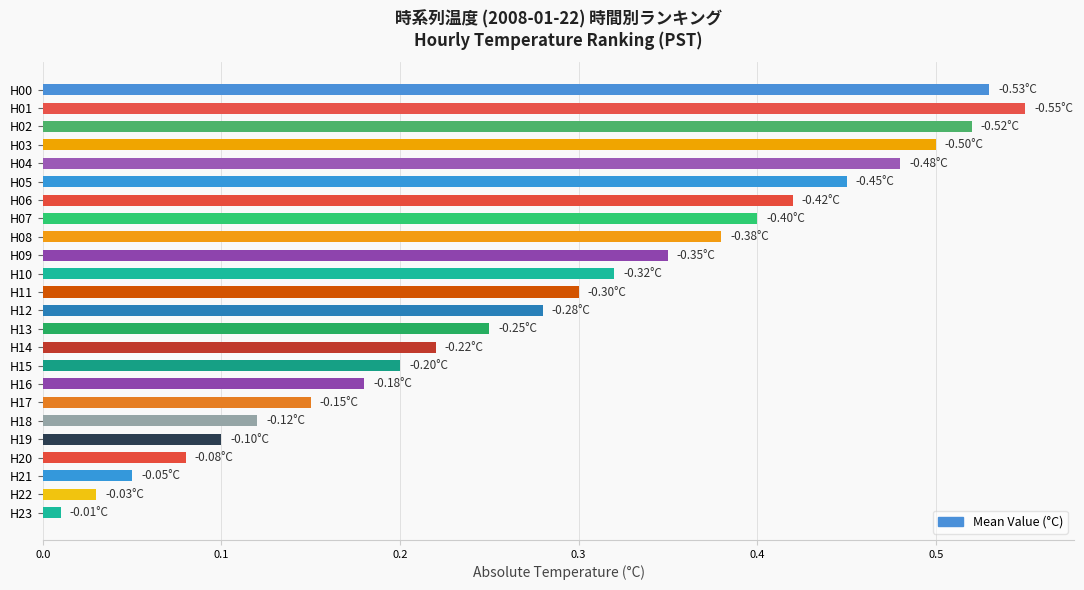

What is the sum of all values?

6.9